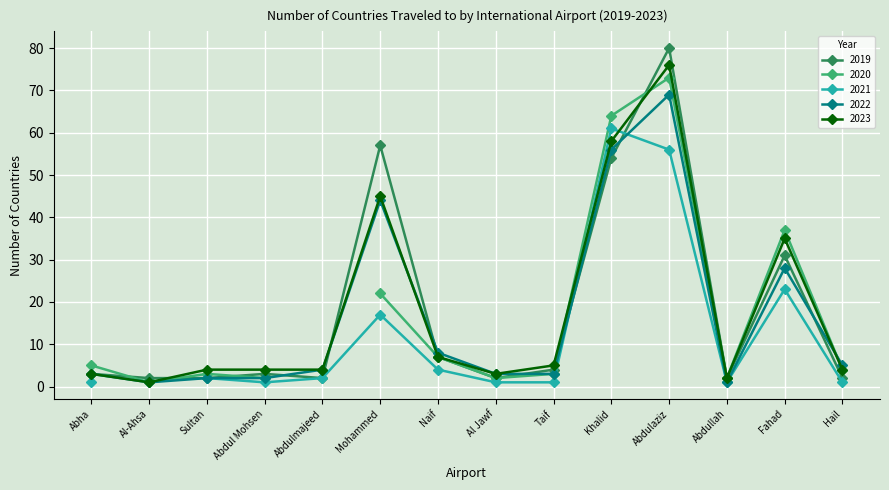

Where is the first local minimum for 2023?

Al-Ahsa